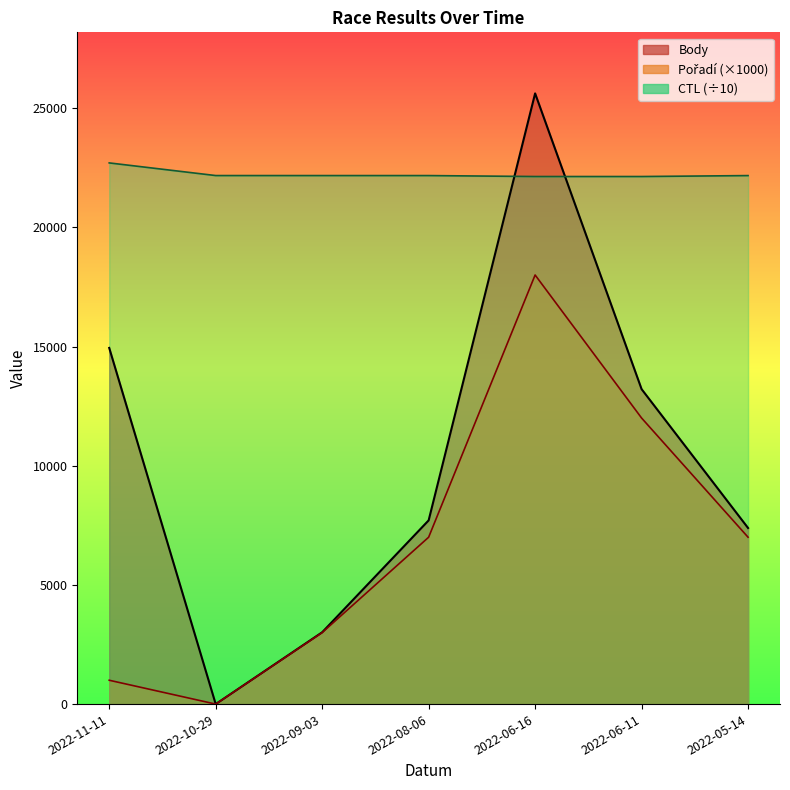

Reading right to left, what are all the values shown in this chart?

Body: 7387.0	13212.0	25618.0	7707.0	3012.0	0.0	14941.0
CTL: 22170.5	22131.1	22131.3	22171.1	22171.3	22171.8	22702.2
Pořadí: 7000.0	12000.0	18000.0	7000.0	3000.0	0.0	1000.0